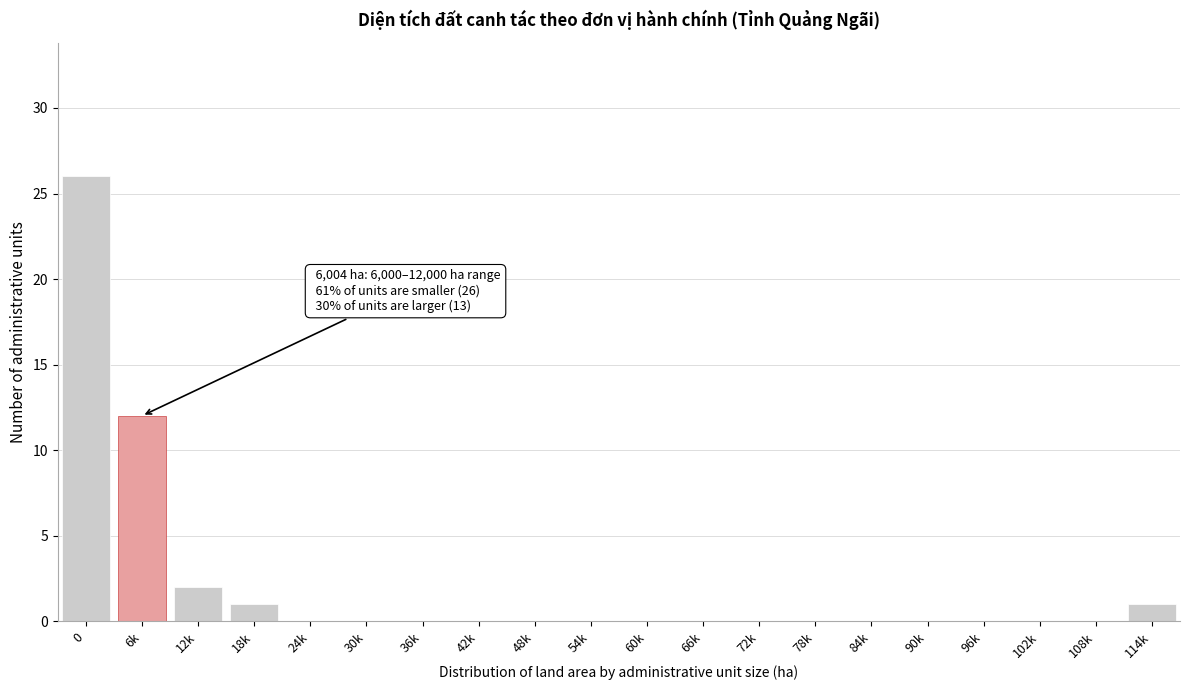

Reading right to left, extract all data points from this chart.

114k=1	108k=0	102k=0	96k=0	90k=0	84k=0	78k=0	72k=0	66k=0	60k=0	54k=0	48k=0	42k=0	36k=0	30k=0	24k=0	18k=1	12k=2	6k=12	0=26